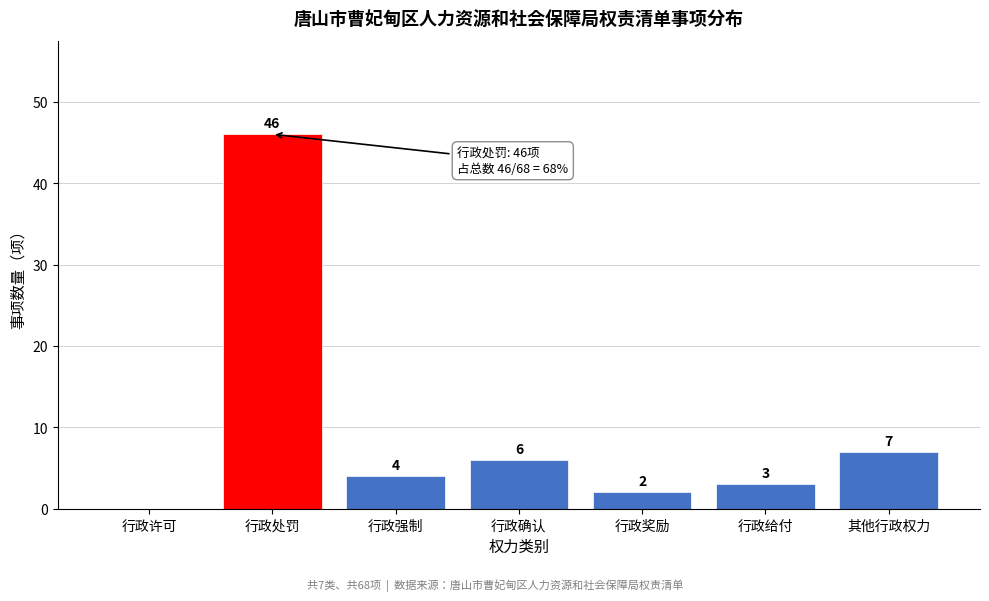

Reading right to left, transcribe all the data shown in this chart.

其他行政权力=7	行政给付=3	行政奖励=2	行政确认=6	行政强制=4	行政处罚=46	行政许可=0